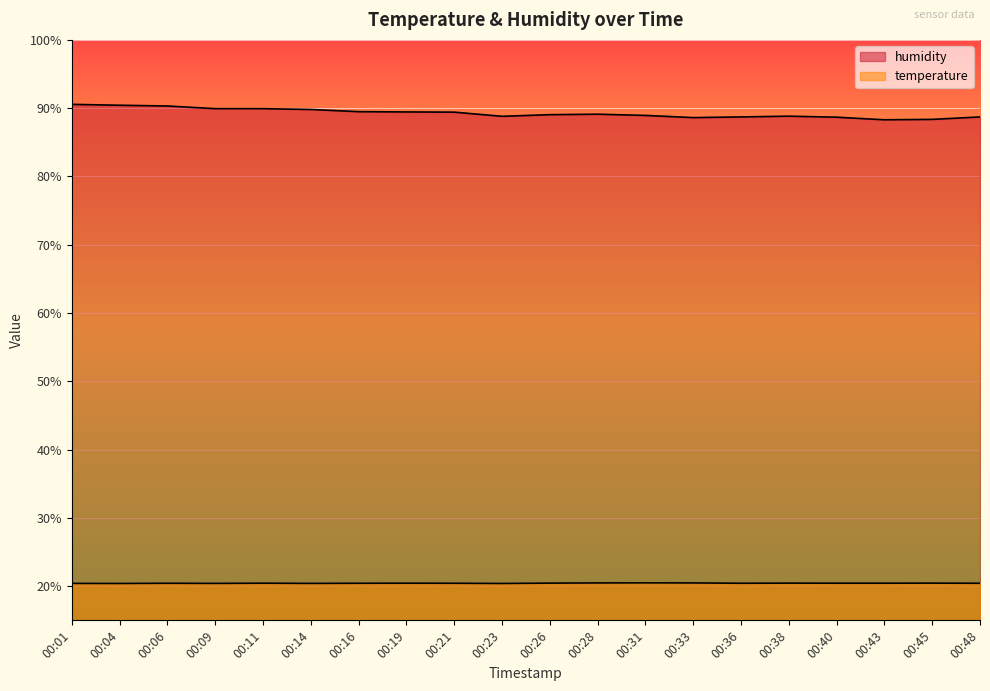

What is the total value across all series at 00:04?

110.8